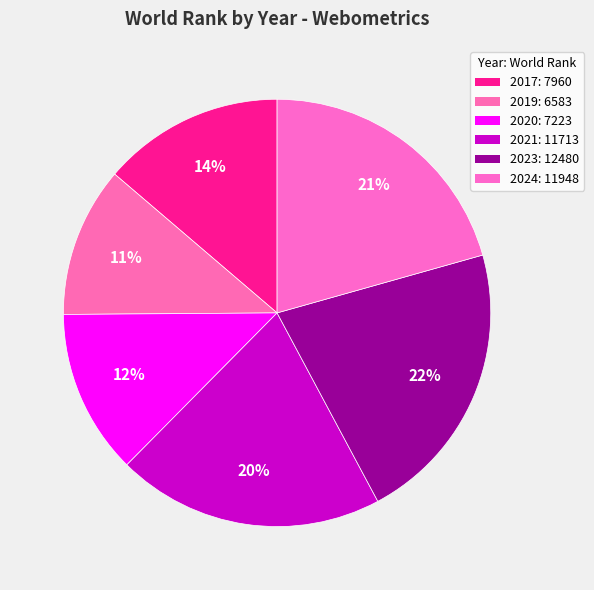

To the nearest percent, what is the average slice percentage?

17%